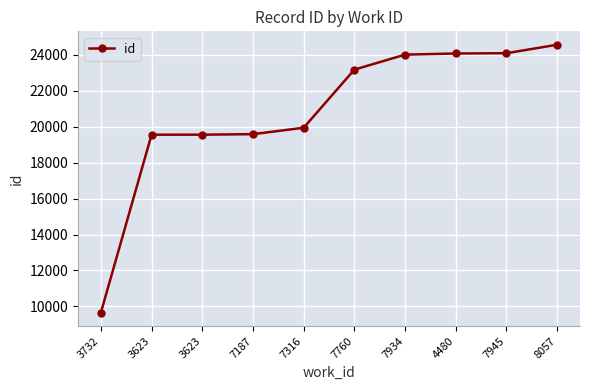

What is the difference between the values at 7934 and 3732?

14359